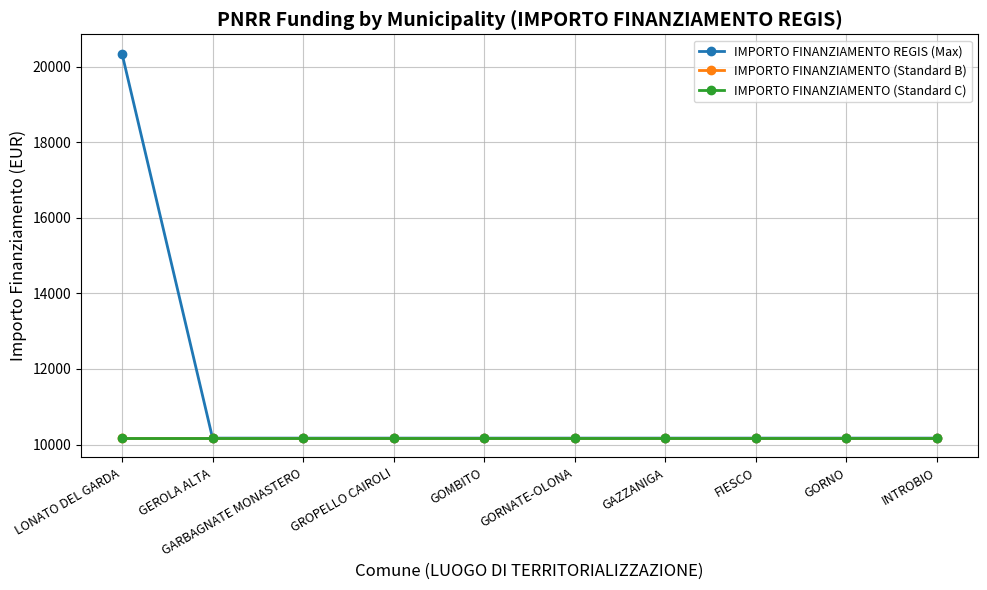

The IMPORTO FINANZIAMENTO REGIS (Max) series shows 20344 at LONATO DEL GARDA. True or false?

True